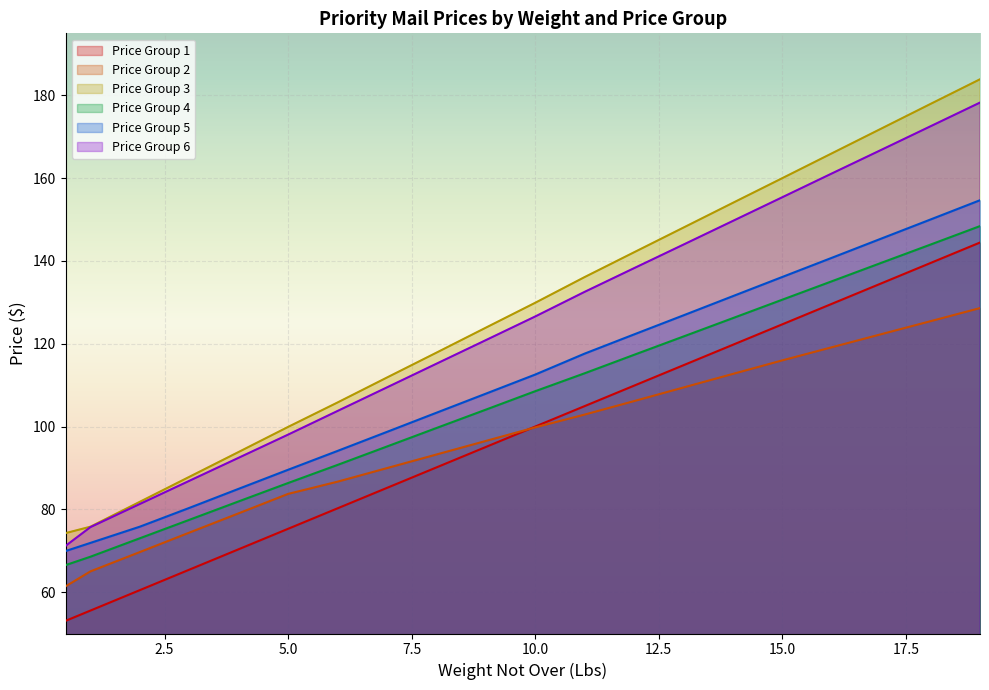

Is it true that Price Group 3 equals 49.6 at 15.0?

False